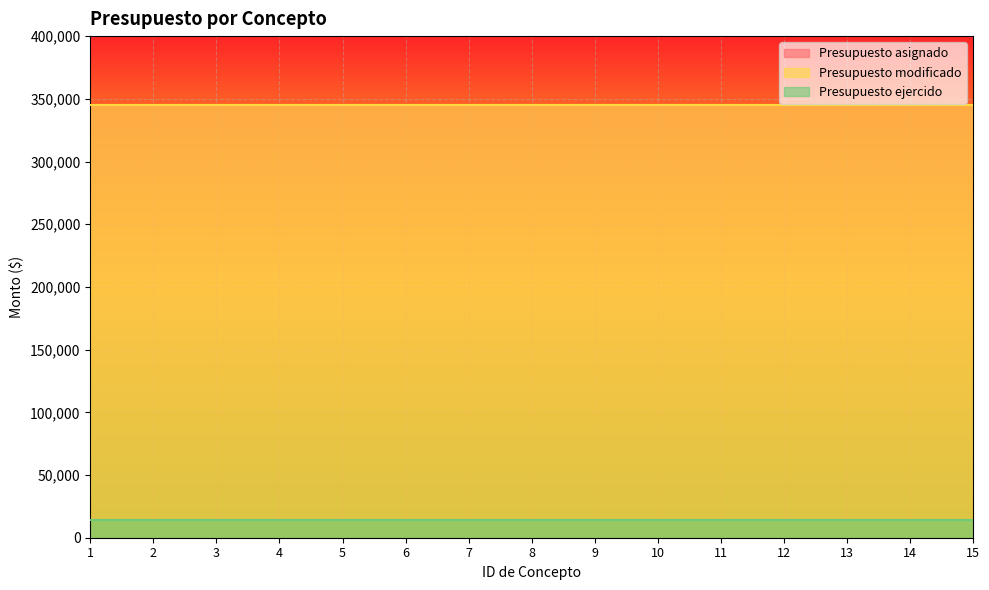

The value of Presupuesto ejercido at 3 is 14355. True or false?

True